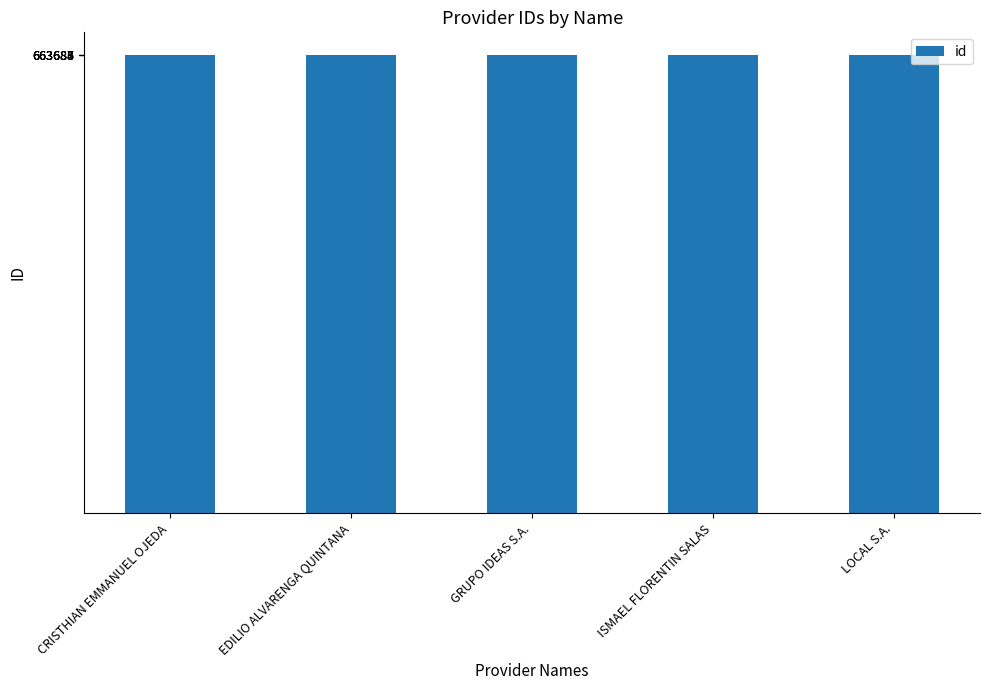

What is the ratio of the value at CRISTHIAN EMMANUEL OJEDA to the value at ISMAEL FLORENTIN SALAS?

1.0